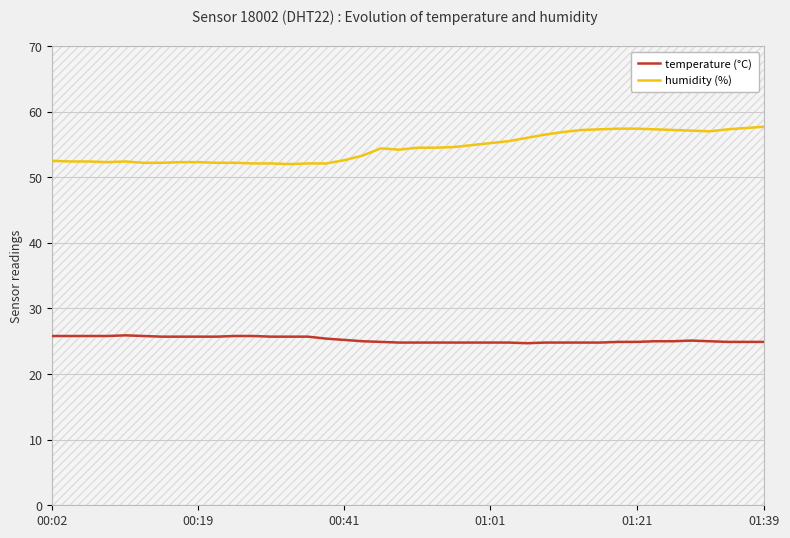

True or false: temperature (°C) and humidity (%) intersect in this chart.

False